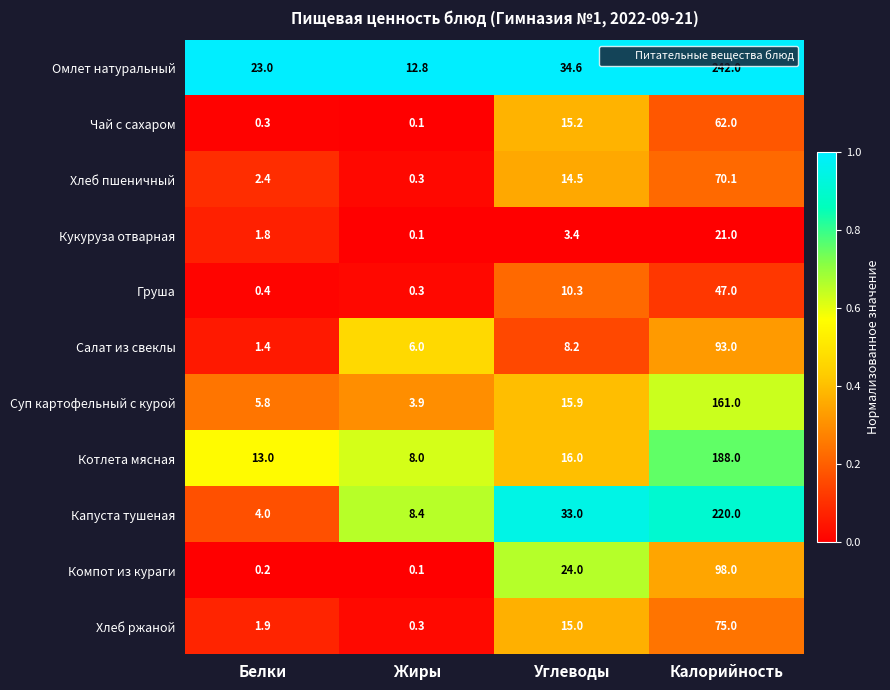

At which category is the sum across all series the highest?

Калорийность